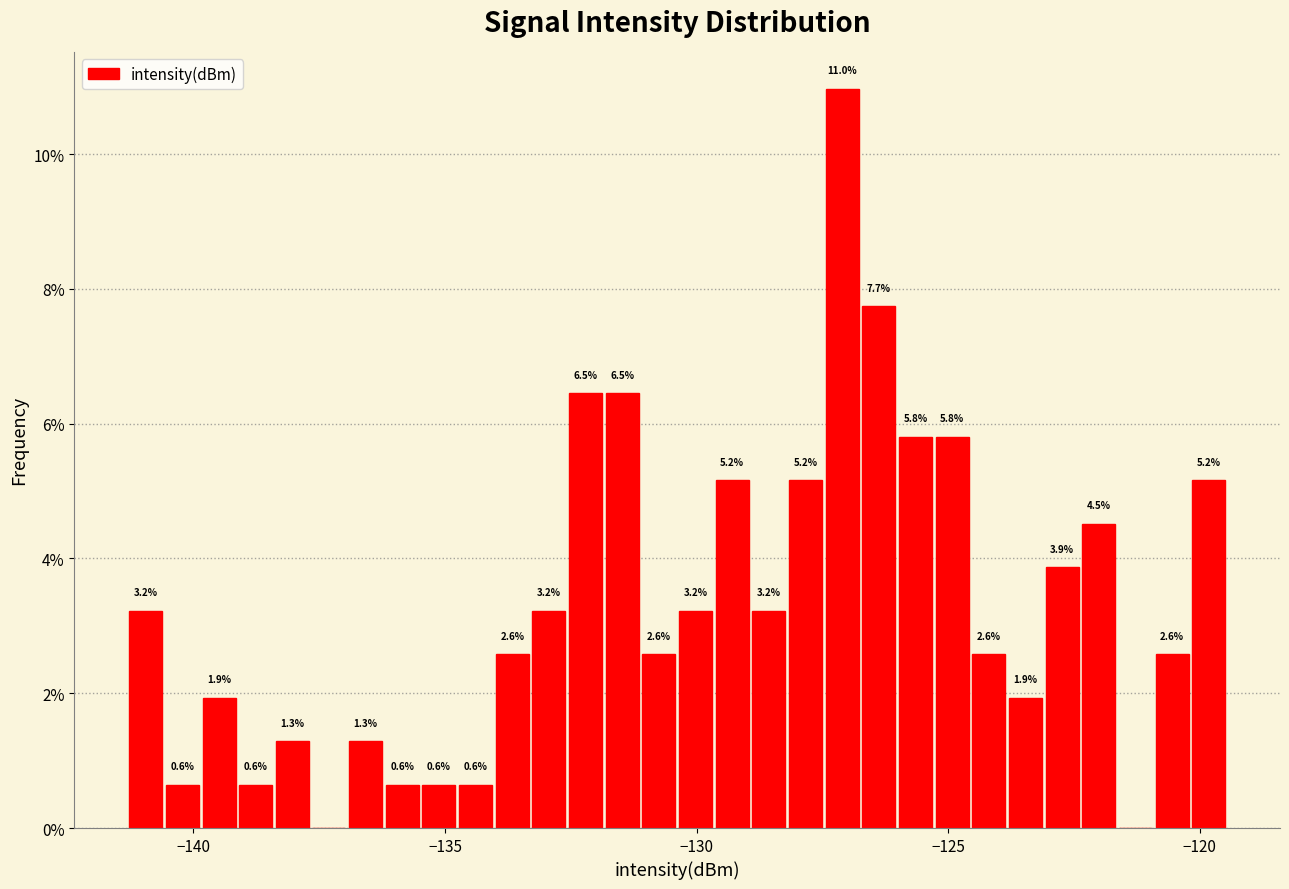

Around what value on the x-axis is the tallest bar? Give the approximate position of its centre, as read against the axis.

-127.0